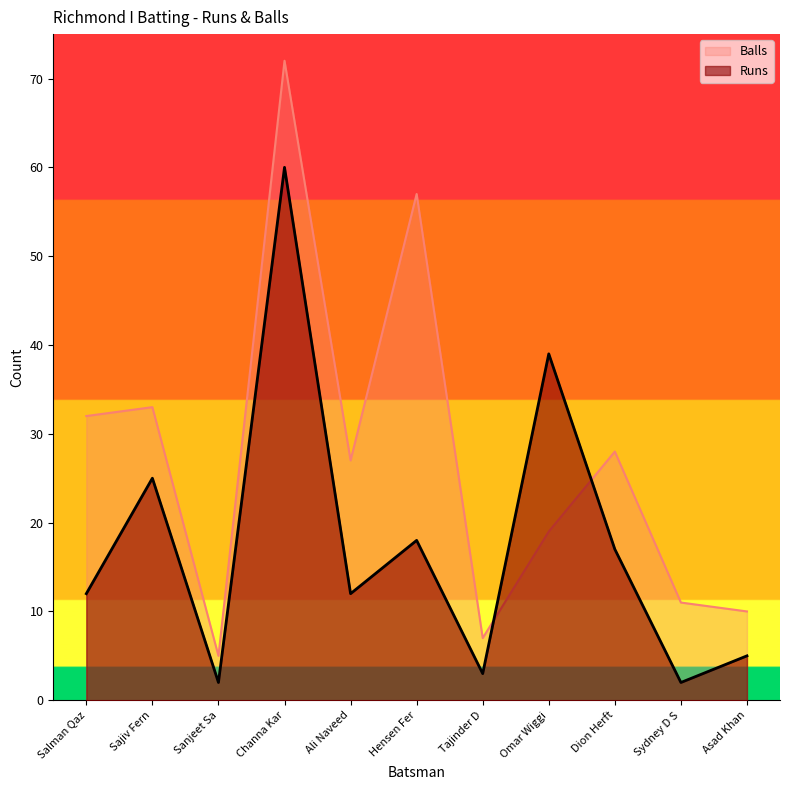

Reading left to right, extract all data points from this chart.

Runs: Salman Qaz=12	Sajiv Fern=25	Sanjeet Sa=2	Channa Kar=60	Ali Naveed=12	Hensen Fer=18	Tajinder D=3	Omar Wiggi=39	Dion Herft=17	Sydney D S=2	Asad Khan=5
Balls: Salman Qaz=32	Sajiv Fern=33	Sanjeet Sa=5	Channa Kar=72	Ali Naveed=27	Hensen Fer=57	Tajinder D=7	Omar Wiggi=19	Dion Herft=28	Sydney D S=11	Asad Khan=10